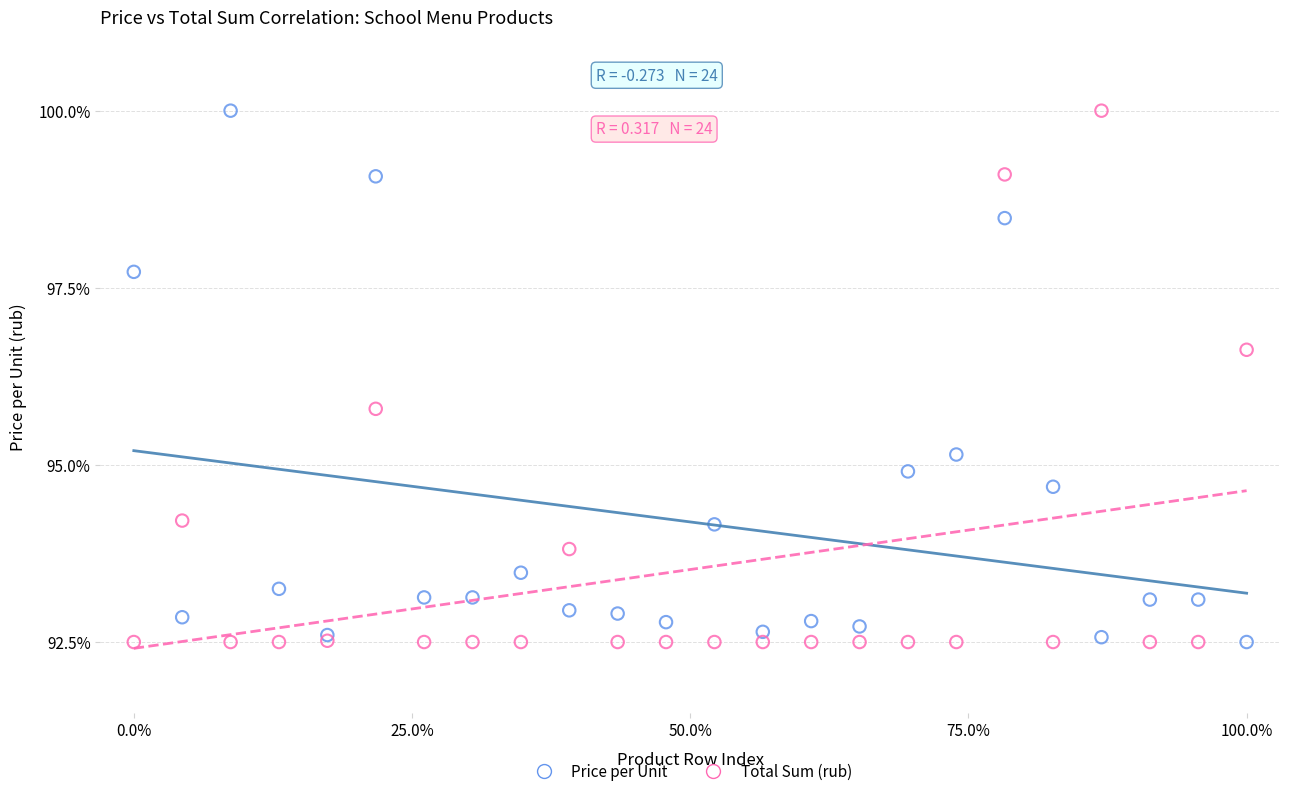

What is the X range (max minus min) for the scatter plot?

100.0